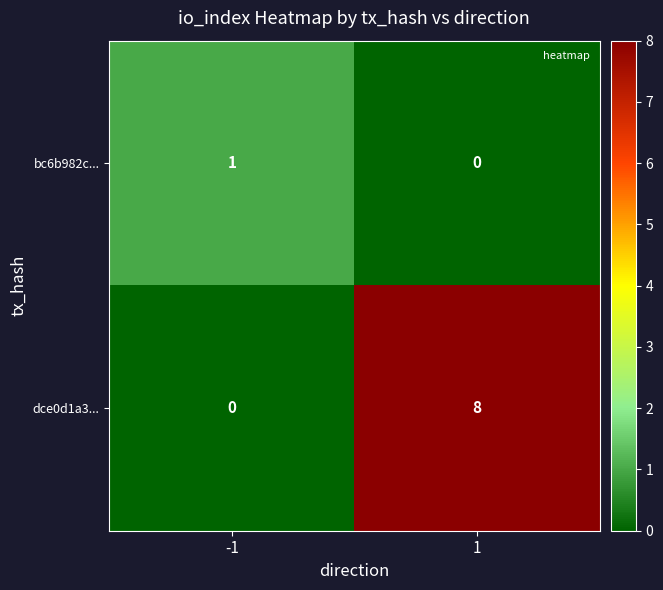

Reading left to right, what are all the values shown in this chart?

bc6b982c...: -1=1	1=0
dce0d1a3...: -1=0	1=8